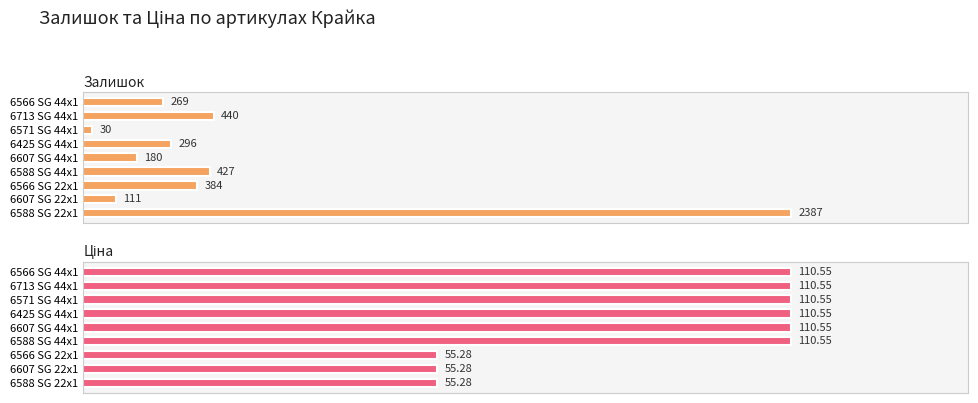

What is the sum of the Залишок values at 6566 SG 44x1 and 6588 SG 22x1?

2656.0